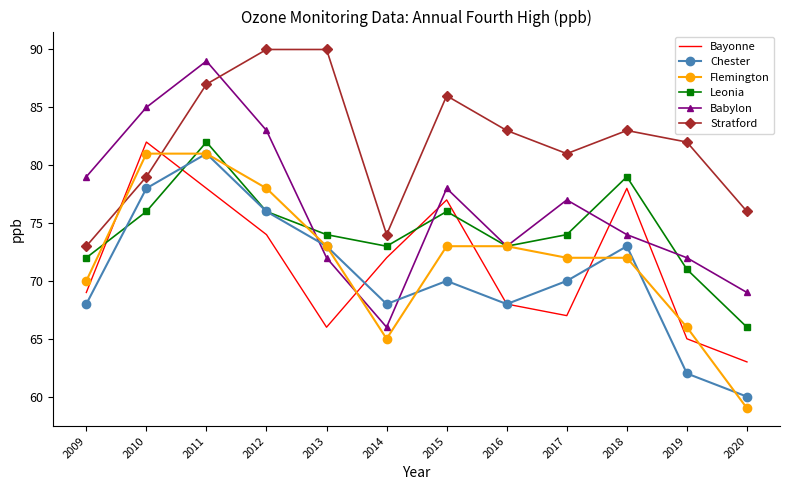

Which label corresponds to the smallest value in the chart?

2020